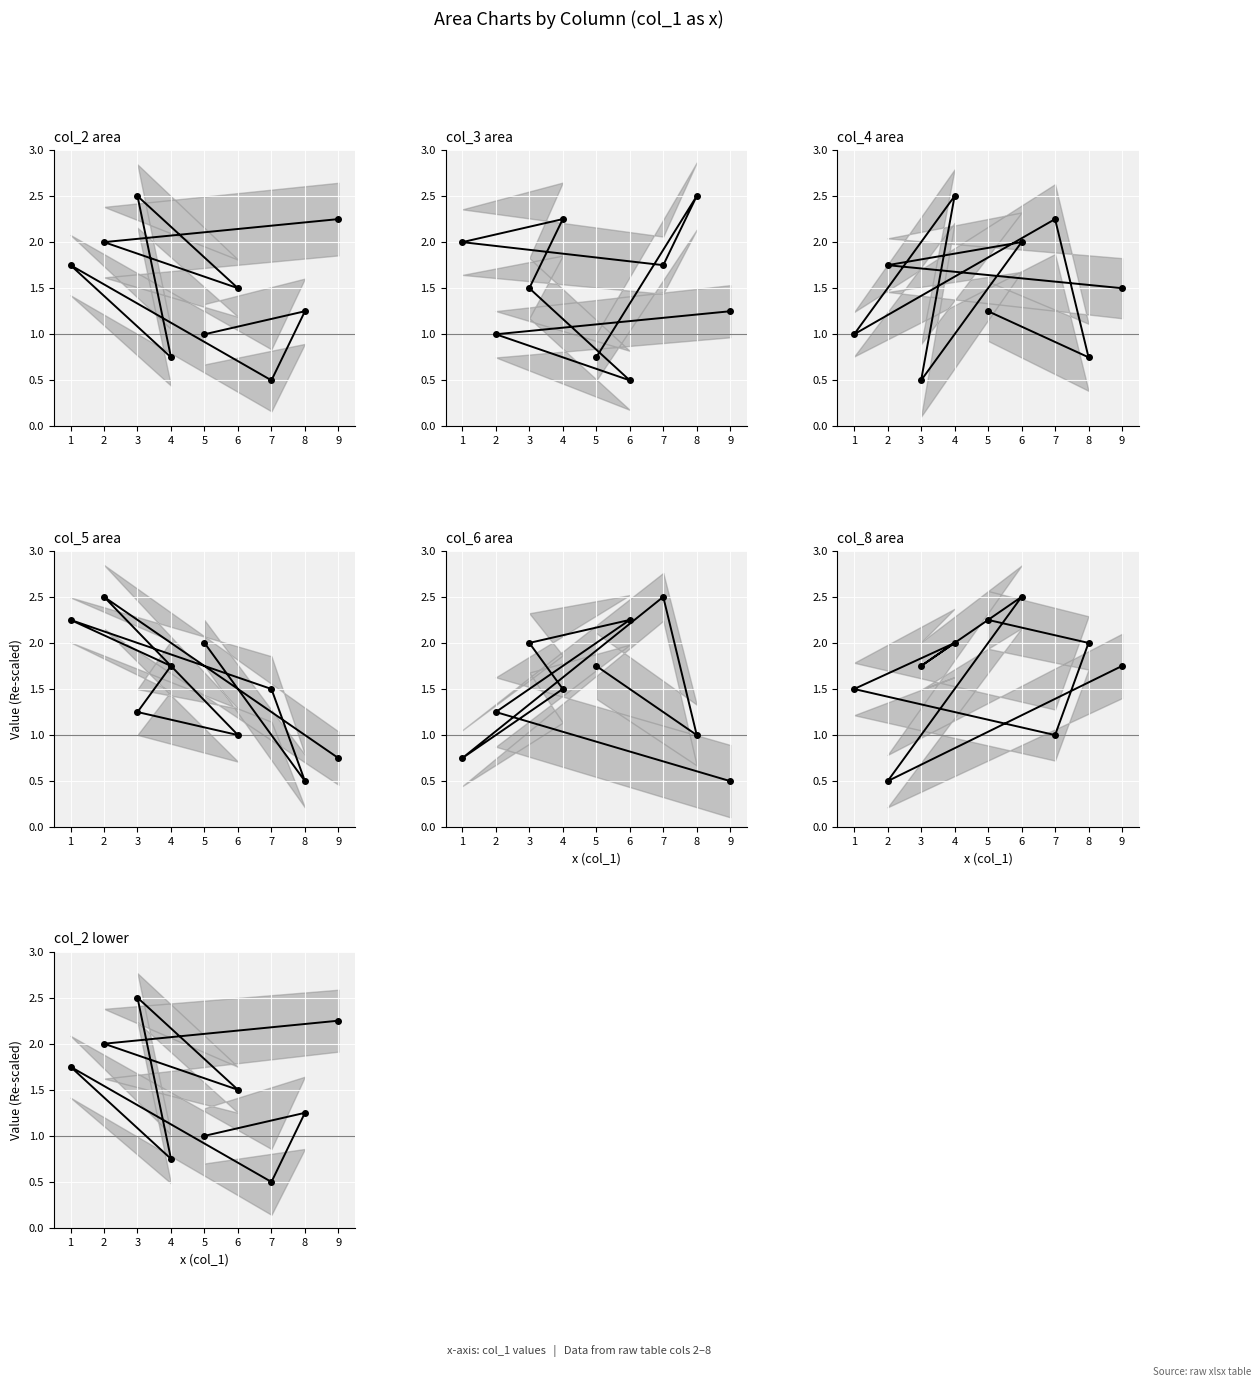

In col_3 mean, how many points are higher than both neighbors (excluding endpoints)?

2